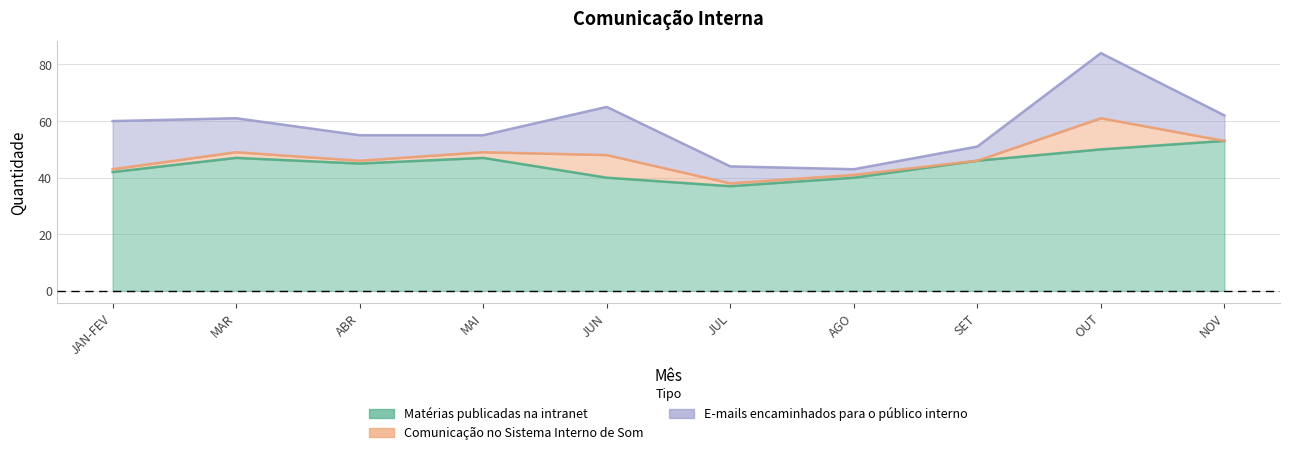

At which category does Matérias publicadas na intranet reach its first local peak?

MAR